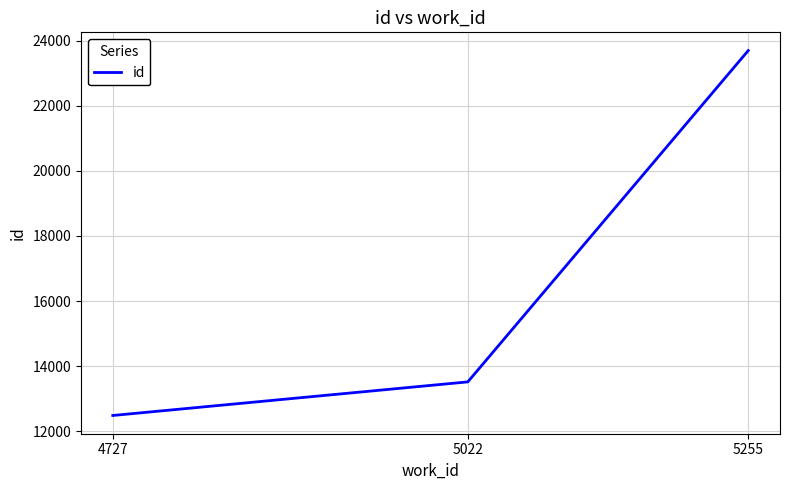

What is the sum of all values?

49694